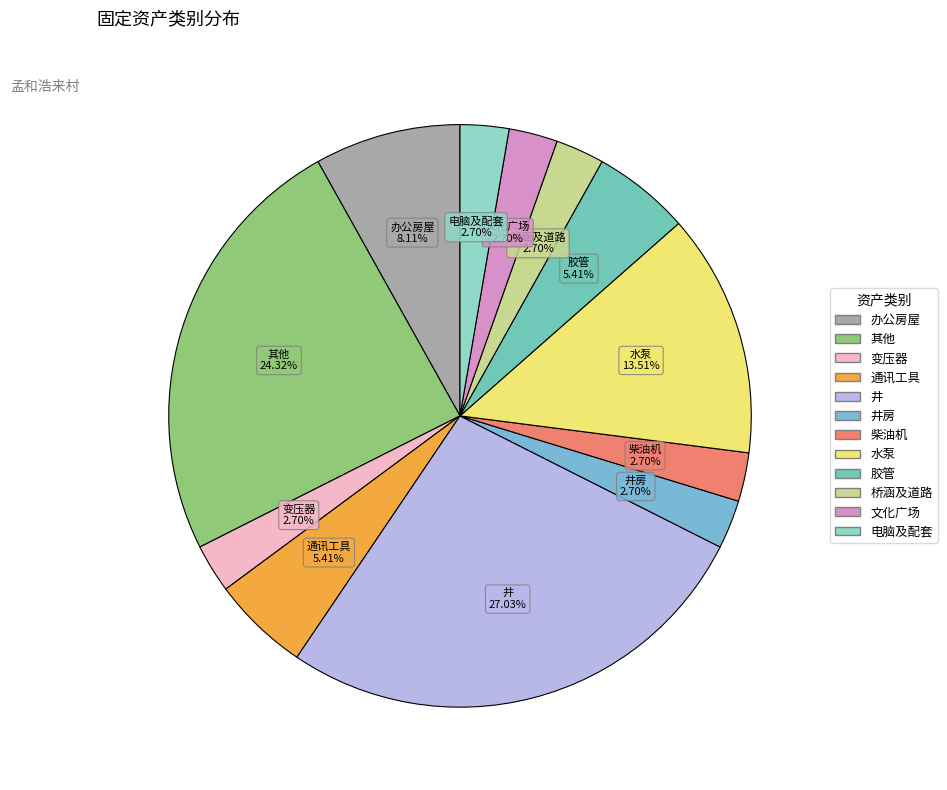

To the nearest percent, what is the average slice percentage?

8%